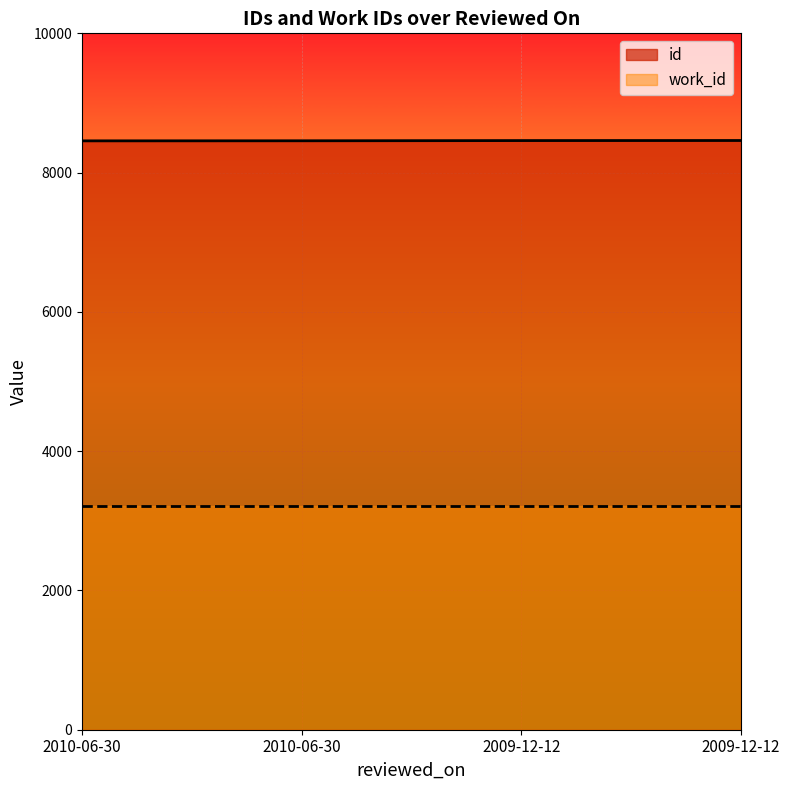

Which label corresponds to the largest value in the chart?

2009-12-12